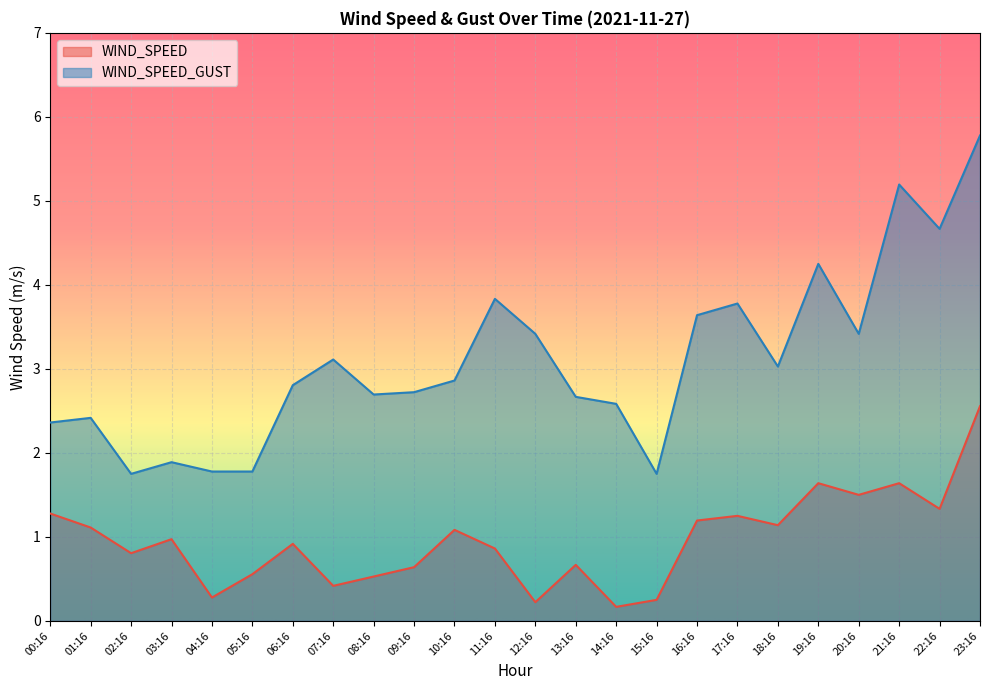

True or false: WIND_SPEED_GUST and WIND_SPEED cross at least once.

False